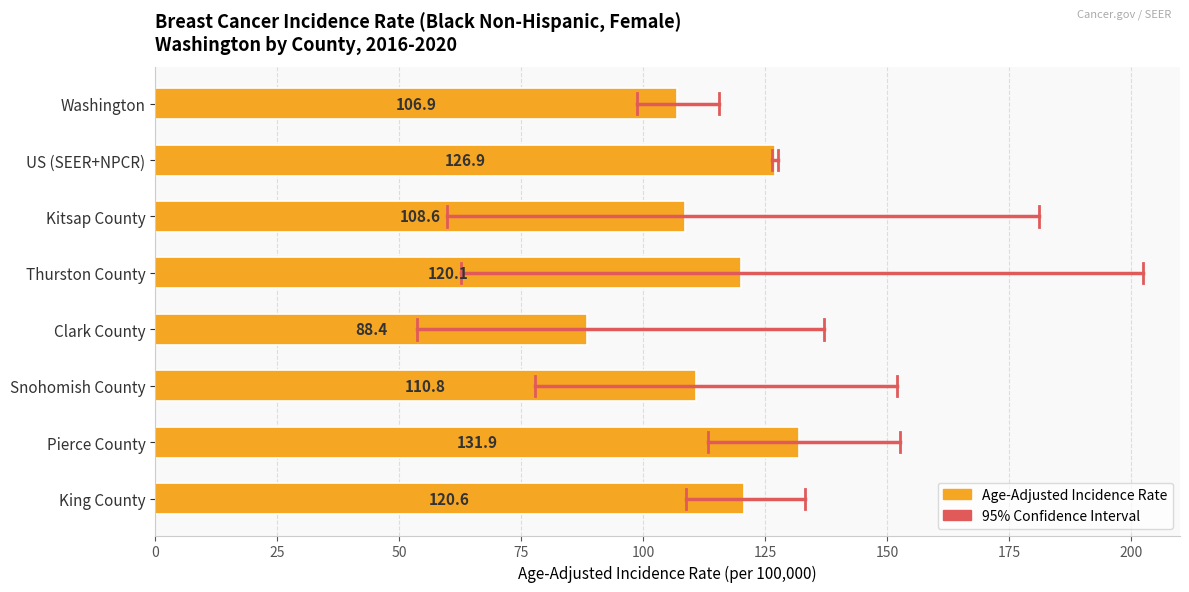

What is the label of the 1st bar from the top?

Washington